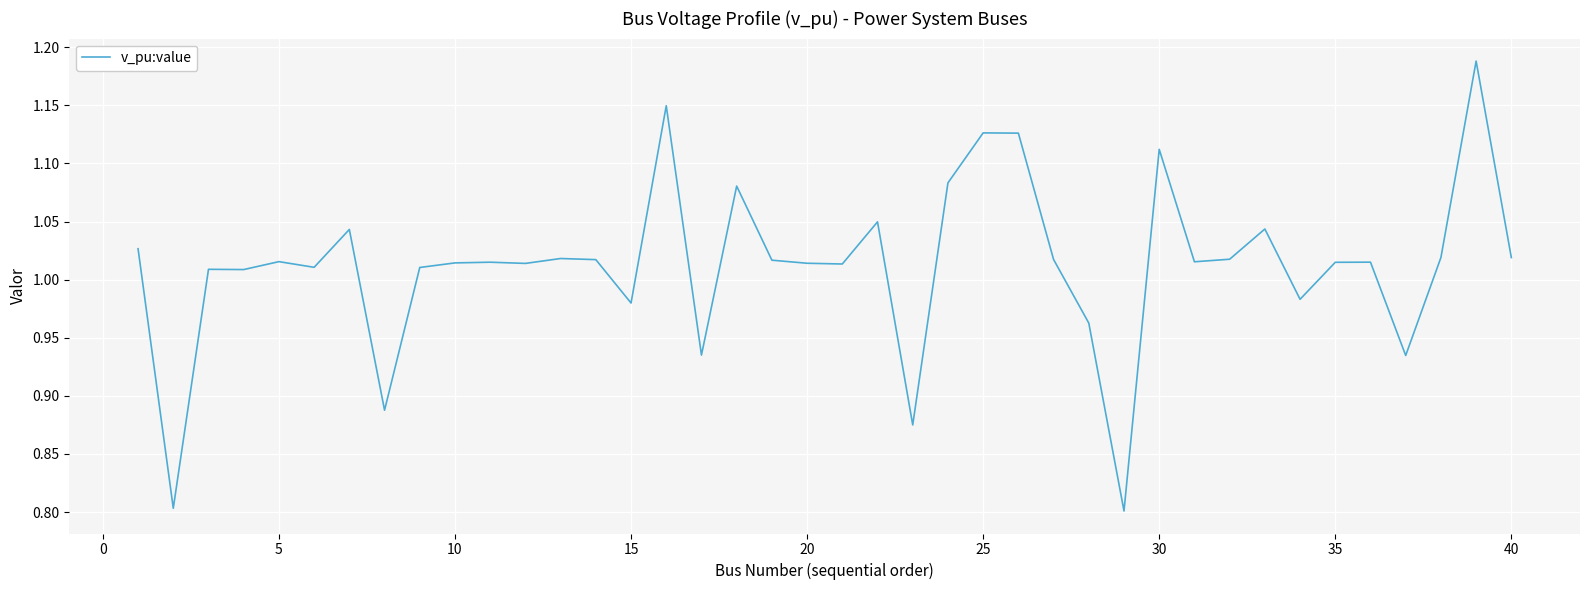

How many lines are shown in the chart?

1